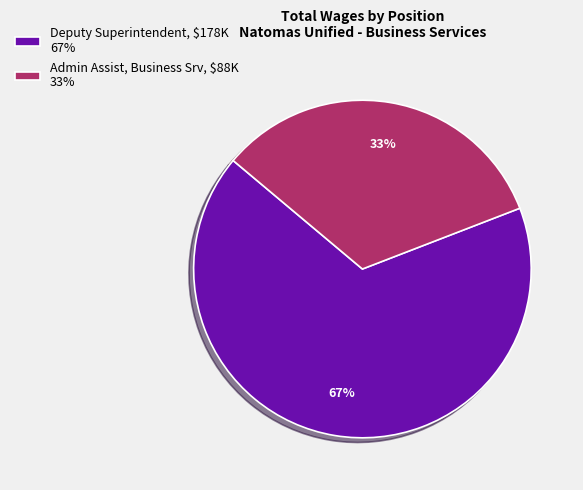

What percentage is the Admin Assist, Business Srv slice, to the nearest percent?

33%